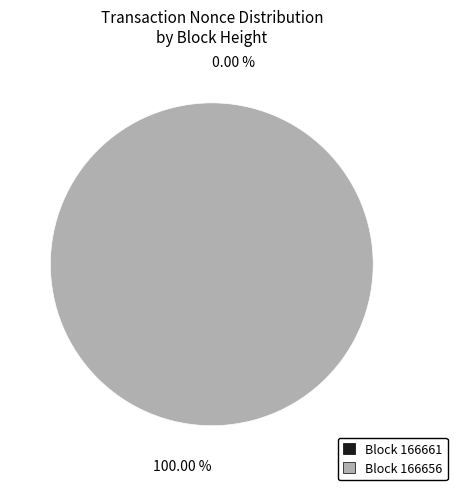

The 166656 slice represents 100% of the pie. True or false?

True